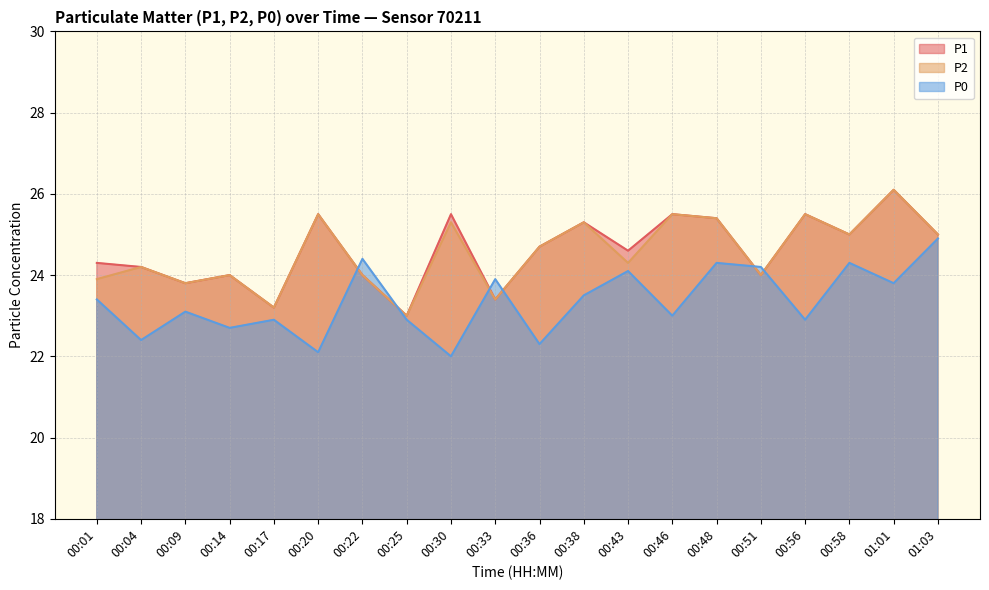

What is the spread (max minus min) of values at 00:48?

1.1